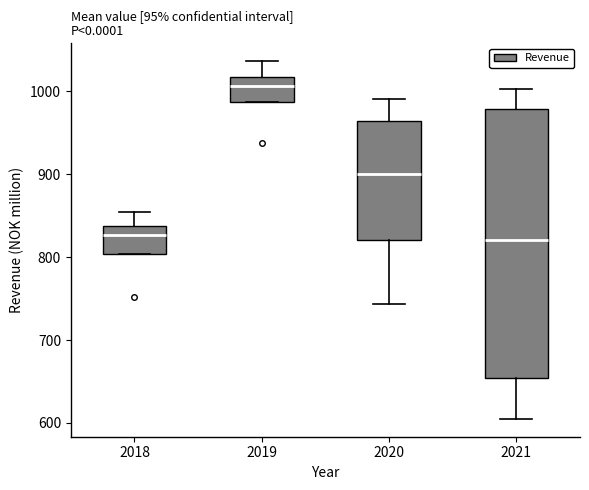

Which box has the highest median line?

2019